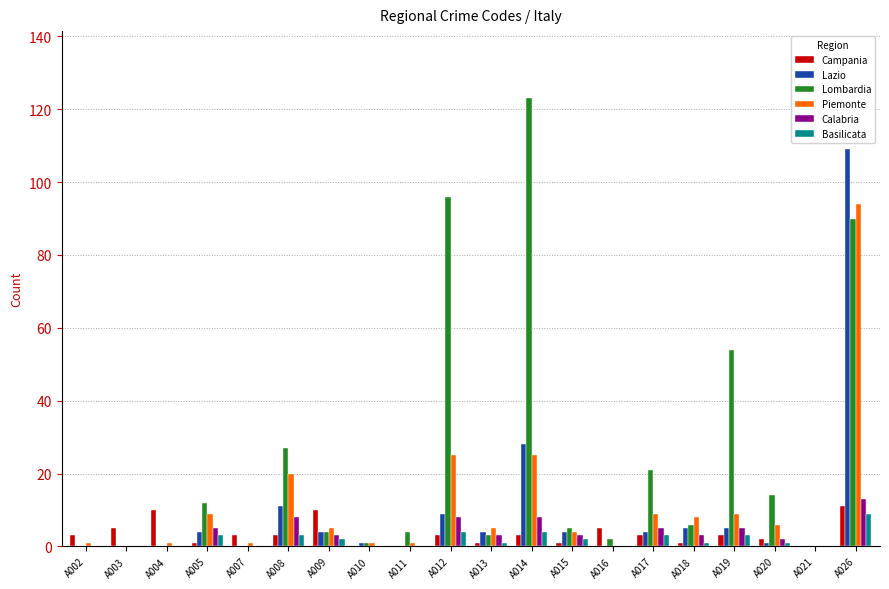

Between A003 and A019, which series saw the biggest shift?

Lombardia